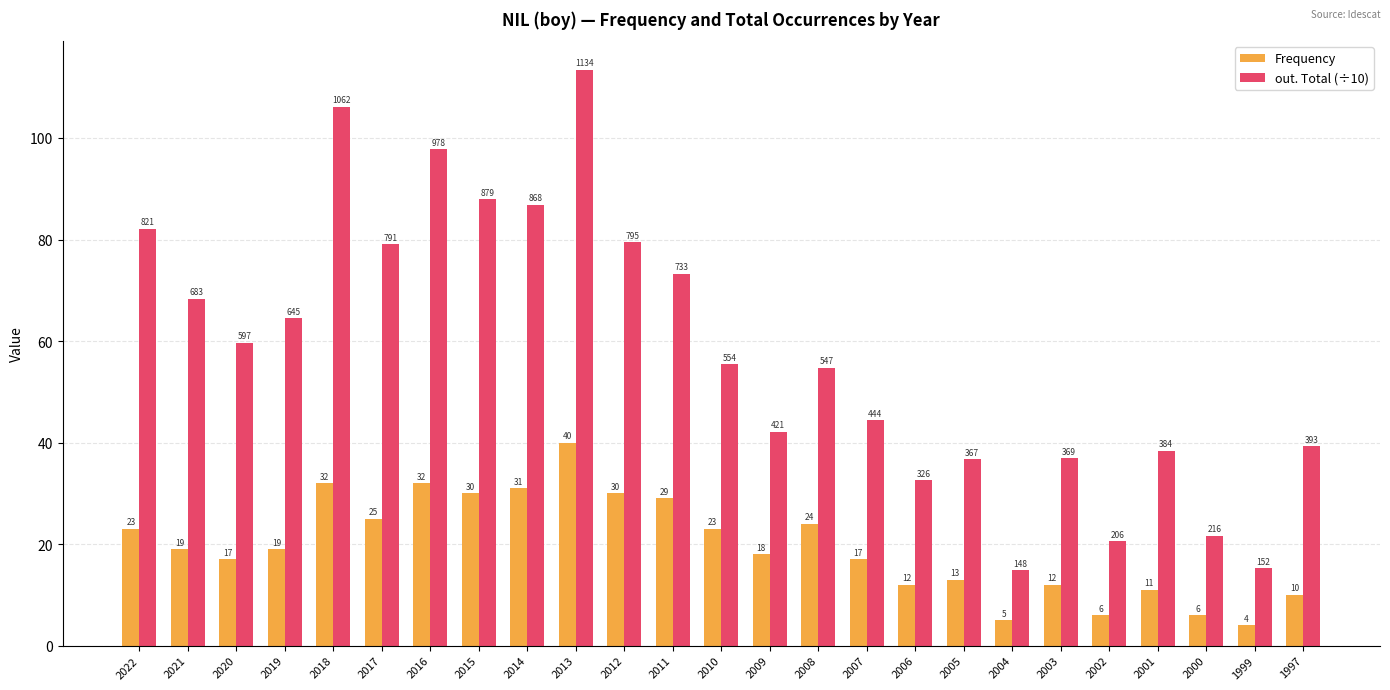

List the series in order of their overall mean, lowest first.

Frequency, out. Total (÷10)